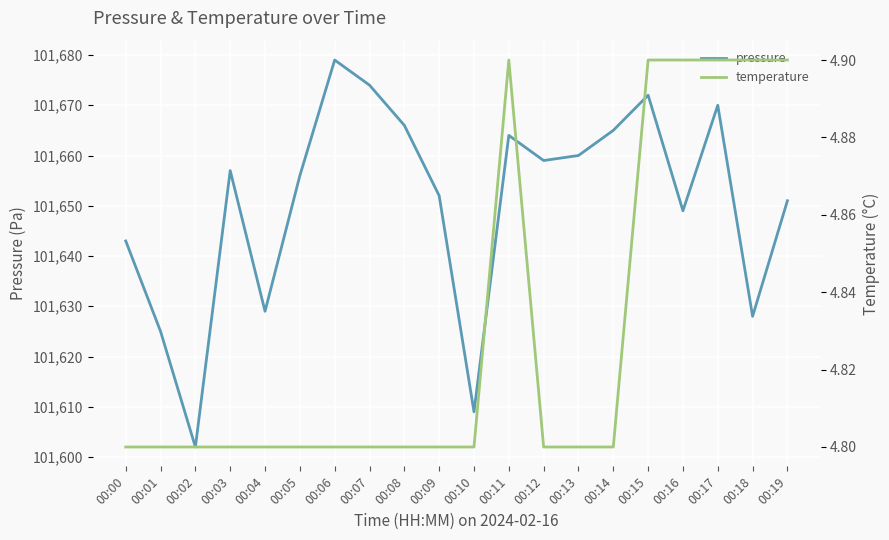

What is the total value across all series at 00:04?

101633.8